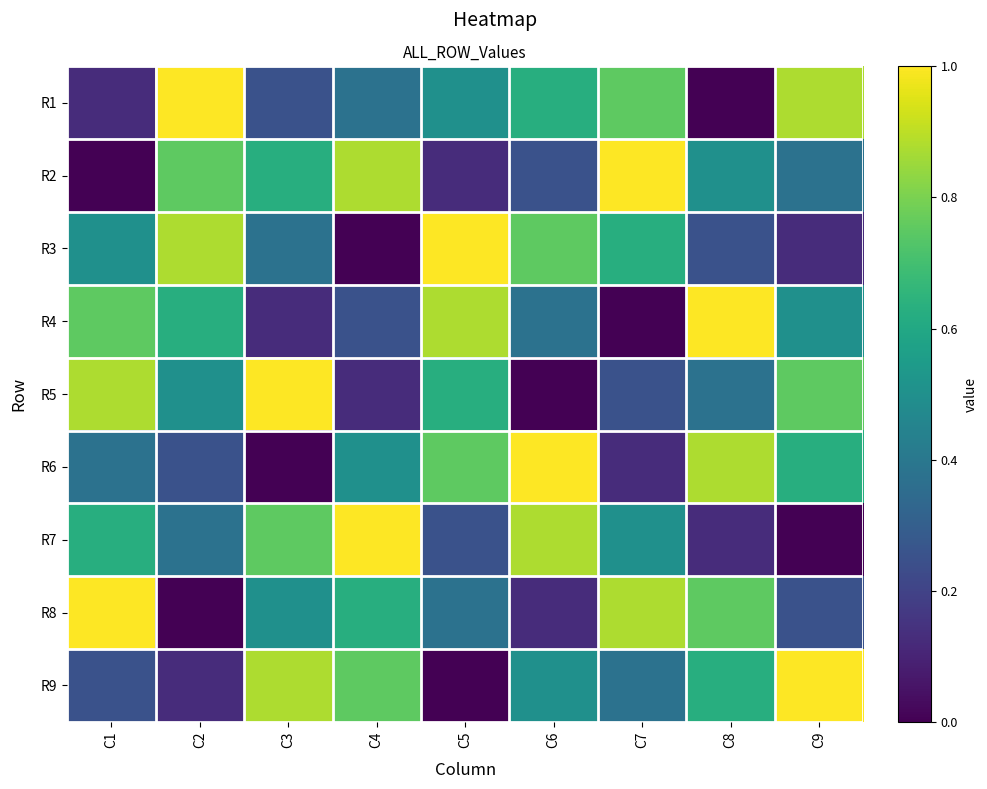

Reading left to right, extract all data points from this chart.

R1: C1=0.1	C2=1.0	C3=0.2	C4=0.4	C5=0.5	C6=0.6	C7=0.8	C8=0.0	C9=0.9
R2: C1=0.0	C2=0.8	C3=0.6	C4=0.9	C5=0.1	C6=0.2	C7=1.0	C8=0.5	C9=0.4
R3: C1=0.5	C2=0.9	C3=0.4	C4=0.0	C5=1.0	C6=0.8	C7=0.6	C8=0.2	C9=0.1
R4: C1=0.8	C2=0.6	C3=0.1	C4=0.2	C5=0.9	C6=0.4	C7=0.0	C8=1.0	C9=0.5
R5: C1=0.9	C2=0.5	C3=1.0	C4=0.1	C5=0.6	C6=0.0	C7=0.2	C8=0.4	C9=0.8
R6: C1=0.4	C2=0.2	C3=0.0	C4=0.5	C5=0.8	C6=1.0	C7=0.1	C8=0.9	C9=0.6
R7: C1=0.6	C2=0.4	C3=0.8	C4=1.0	C5=0.2	C6=0.9	C7=0.5	C8=0.1	C9=0.0
R8: C1=1.0	C2=0.0	C3=0.5	C4=0.6	C5=0.4	C6=0.1	C7=0.9	C8=0.8	C9=0.2
R9: C1=0.2	C2=0.1	C3=0.9	C4=0.8	C5=0.0	C6=0.5	C7=0.4	C8=0.6	C9=1.0